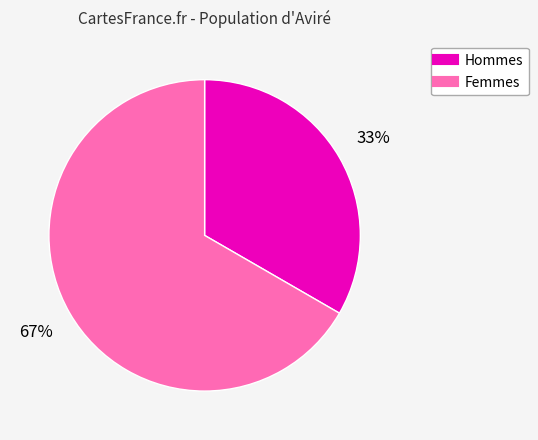

Is there any slice that represents more than half of the pie?

Yes